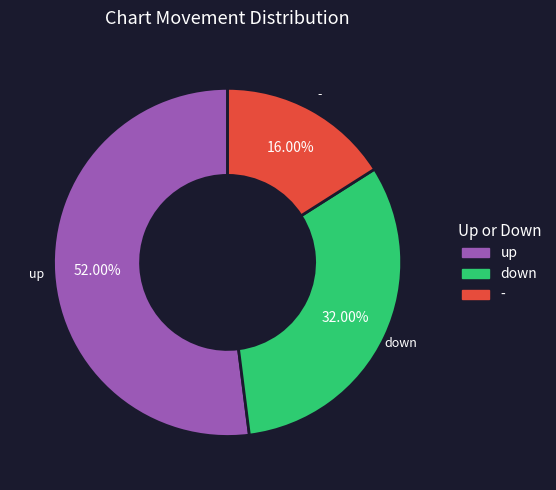

To the nearest percent, what is the average slice percentage?

33%